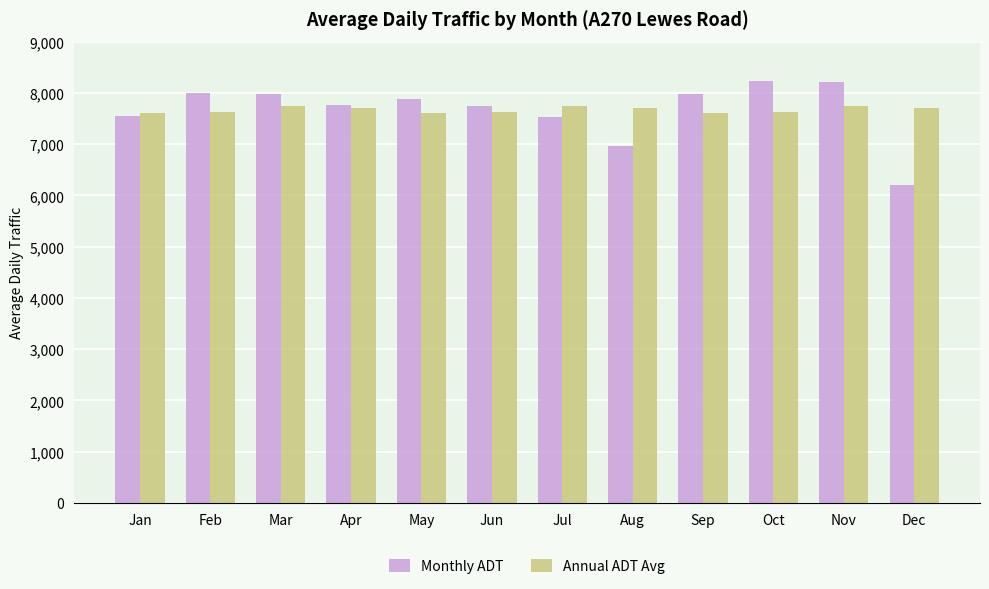

What value does the Monthly ADT series have at Oct?

8240.5